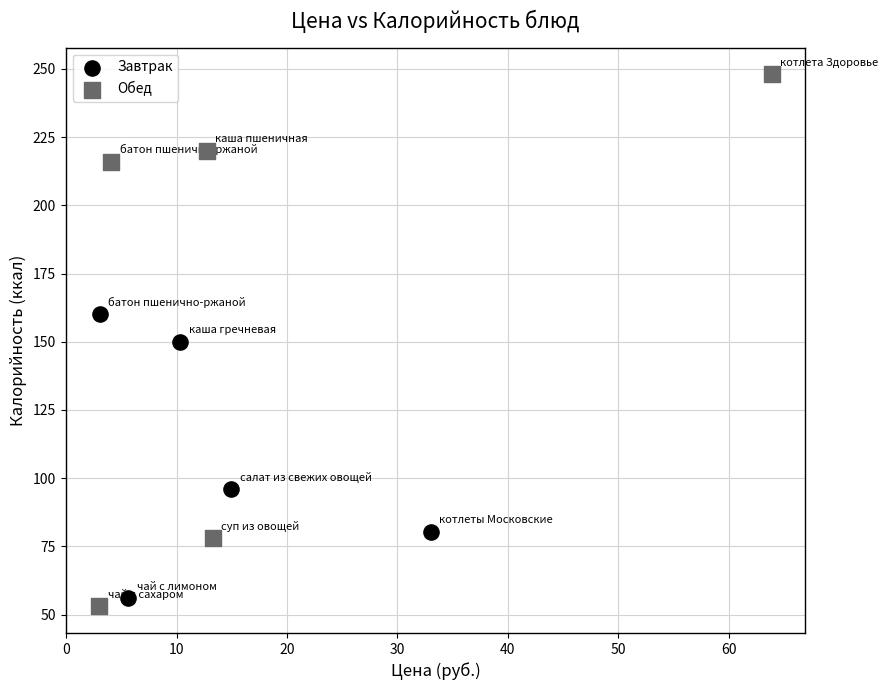

What are all the series names shown in the legend?

Завтрак, Обед